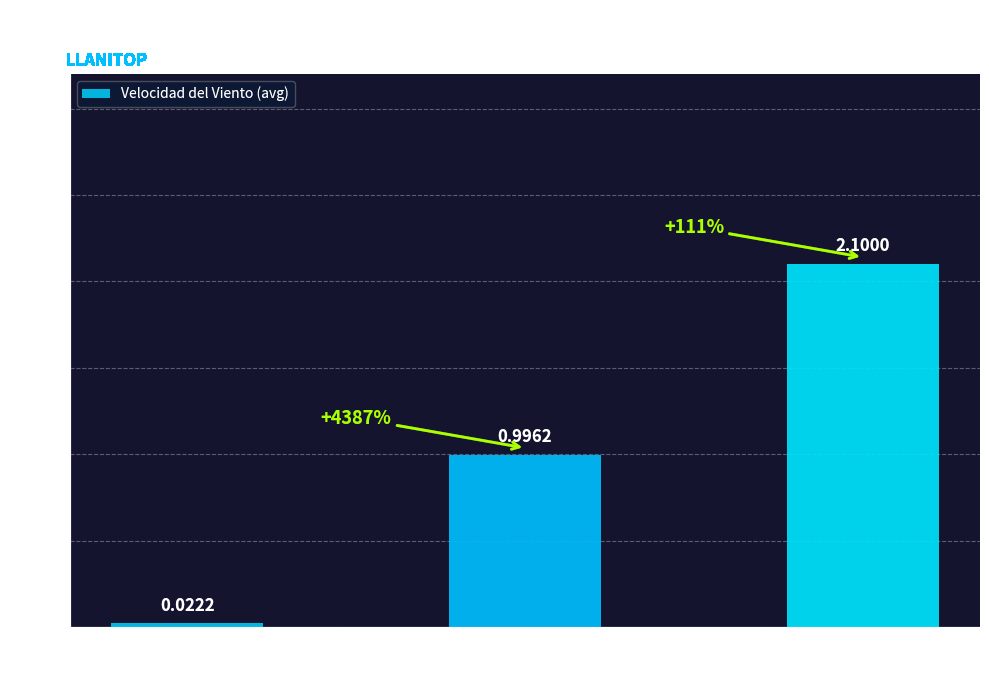

Is it true that the value at media
(avg) is 1.0?

True